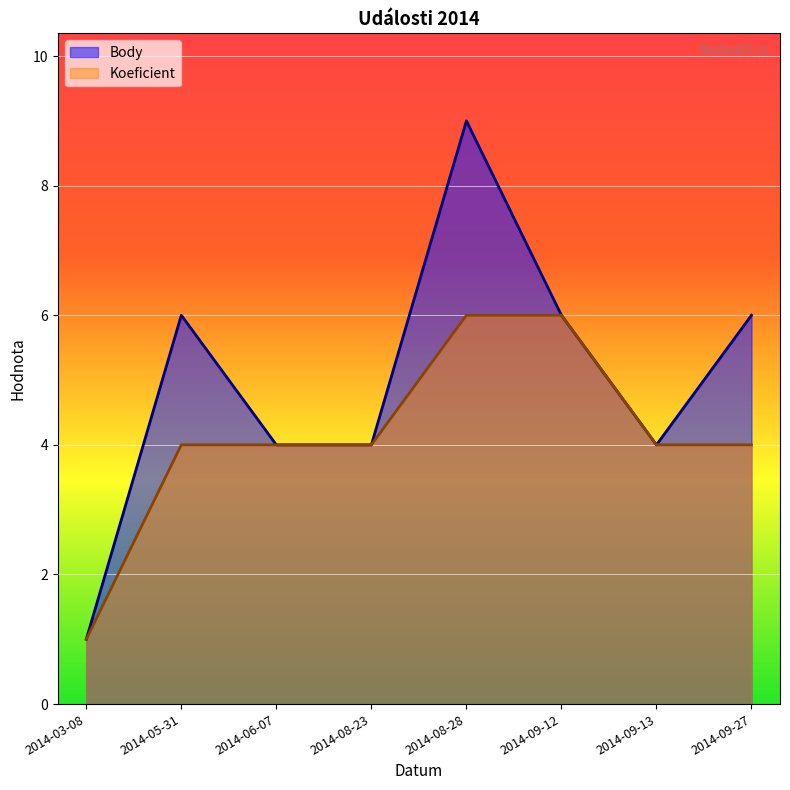

What are all the series names shown in the legend?

Body, Koeficient